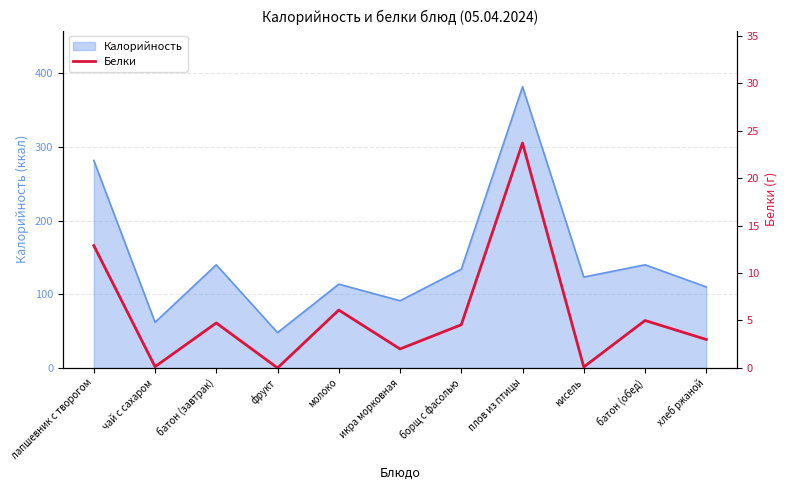

How many positive values are there?

10